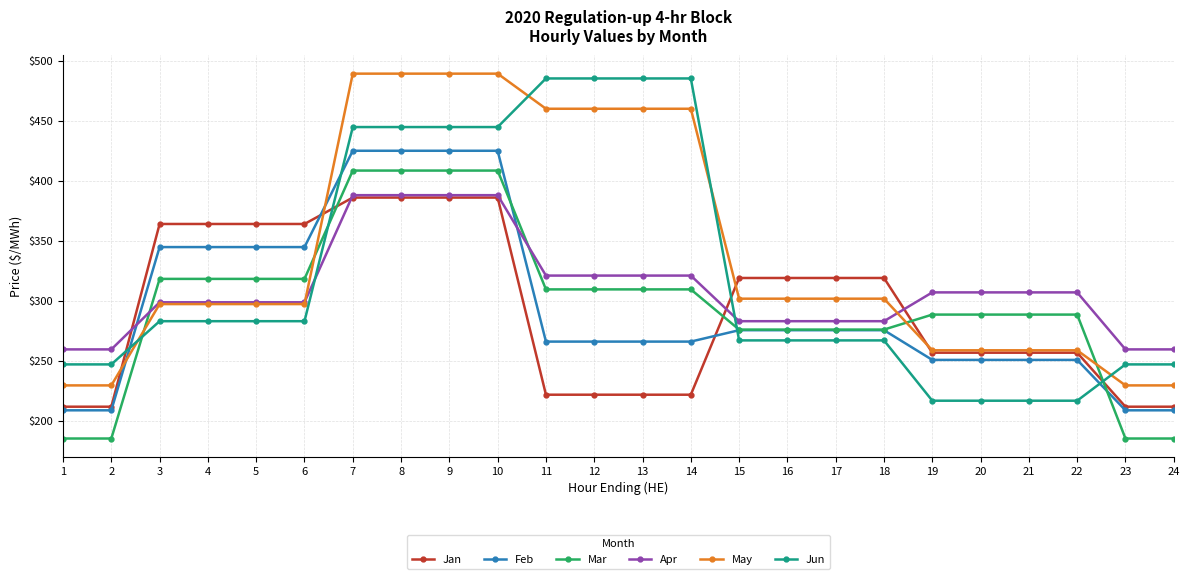

Which series has the widest spread of values?

Jun